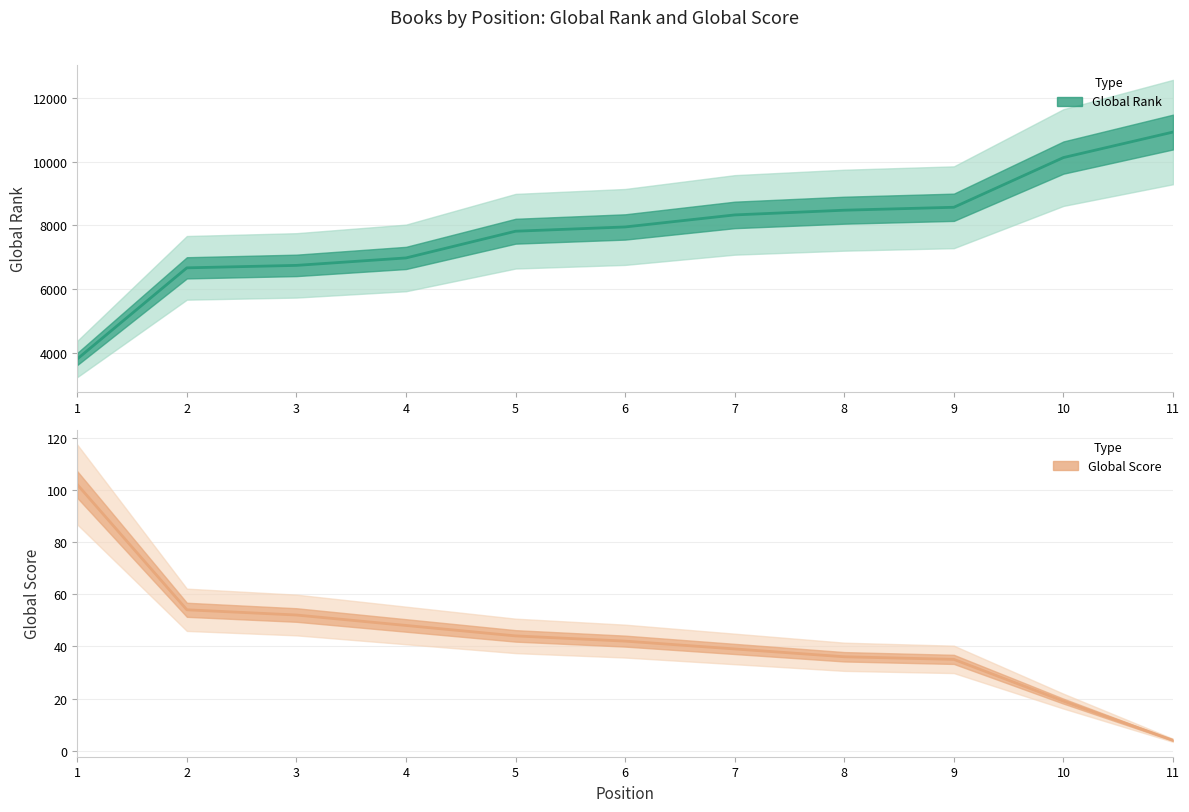

True or false: Global Score has more than 1 points higher than both neighbors.

False